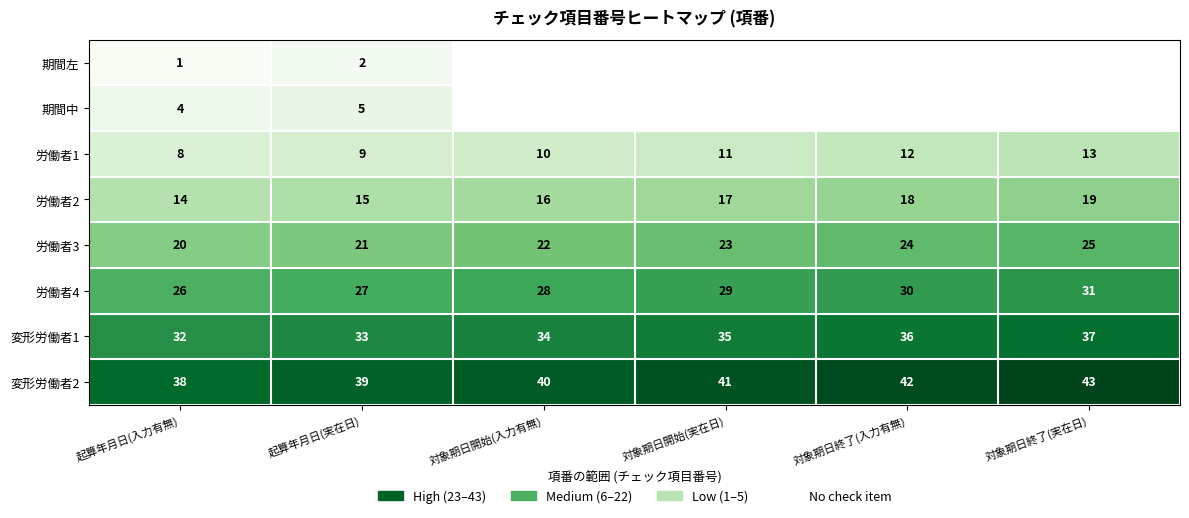

What is the minimum value for 労働者3?

20